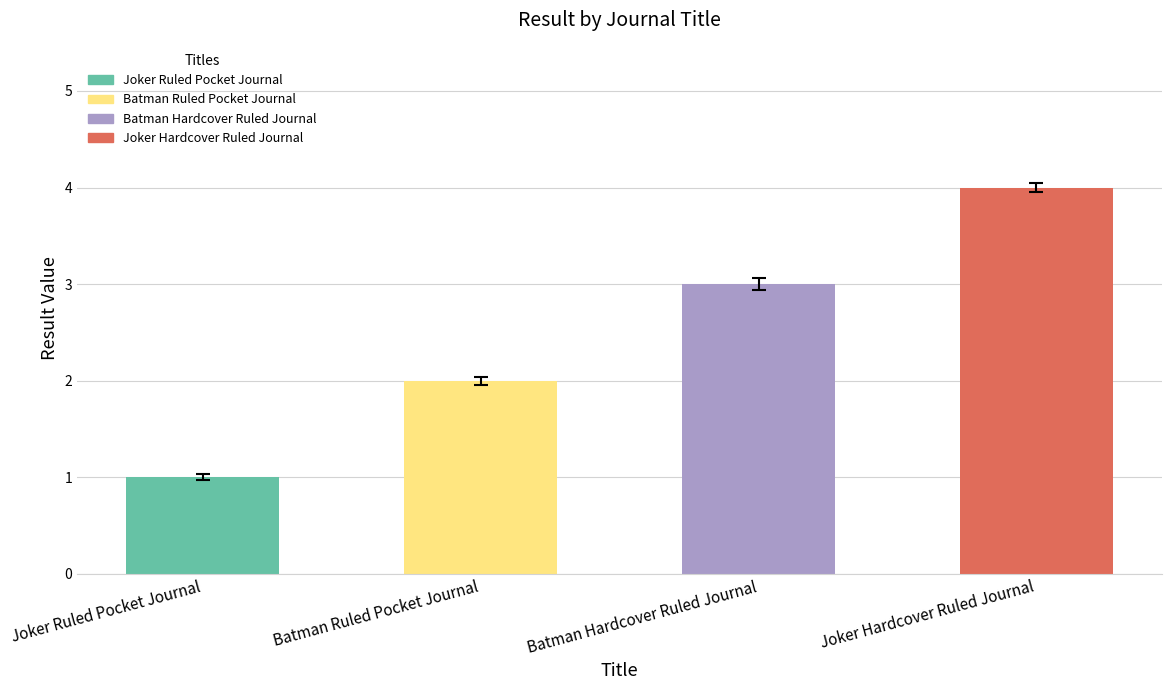

At which category does the chart reach its peak across all series?

Joker Hardcover Ruled Journal